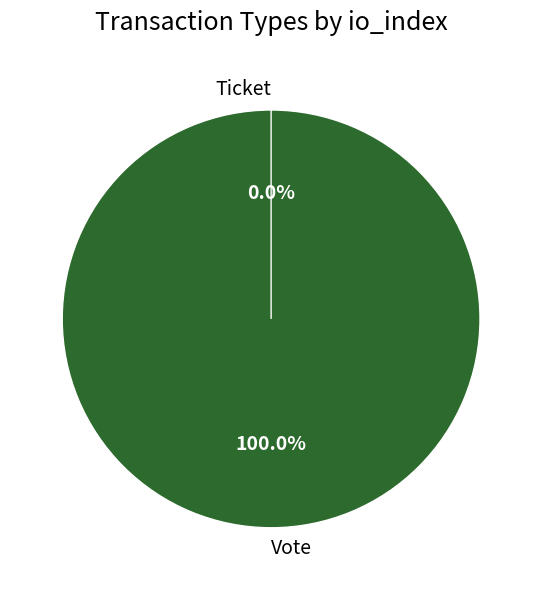

To the nearest percent, what is the difference between the largest and smallest slice percentages?

100%